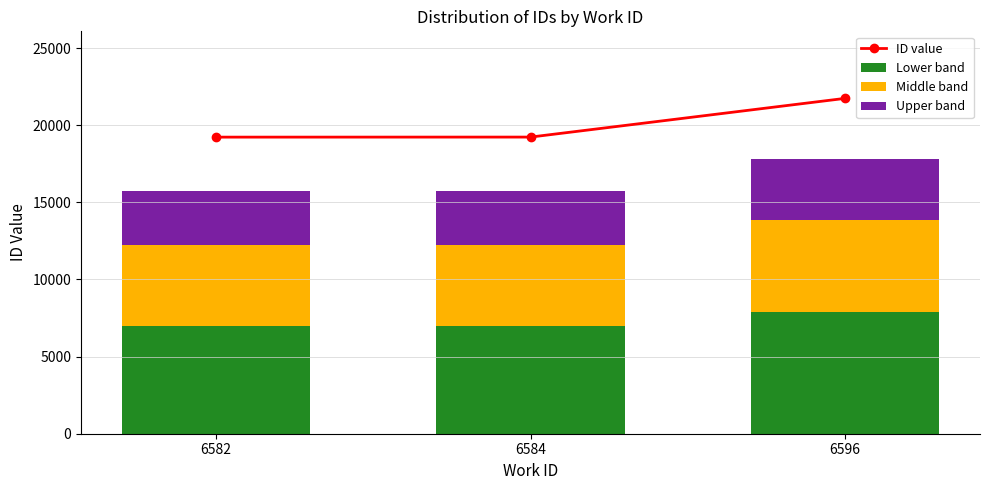

Reading left to right, what are all the values shown in this chart?

ID value: 19228.0	19231.3	21739.3
Lower band: 6992.0	6993.2	7905.2
Middle band: 5244.0	5244.9	5928.9
Upper band: 3496.0	3496.6	3952.6